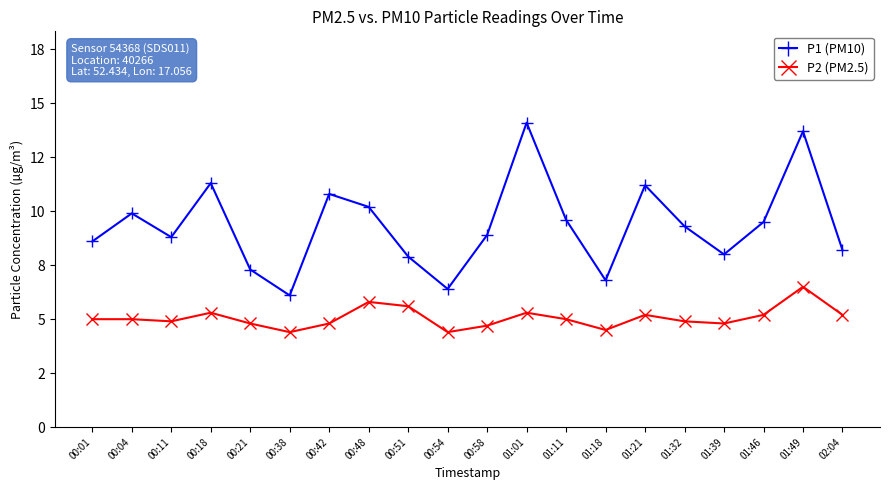

At which category does P1 (PM10) reach its first local peak?

00:04